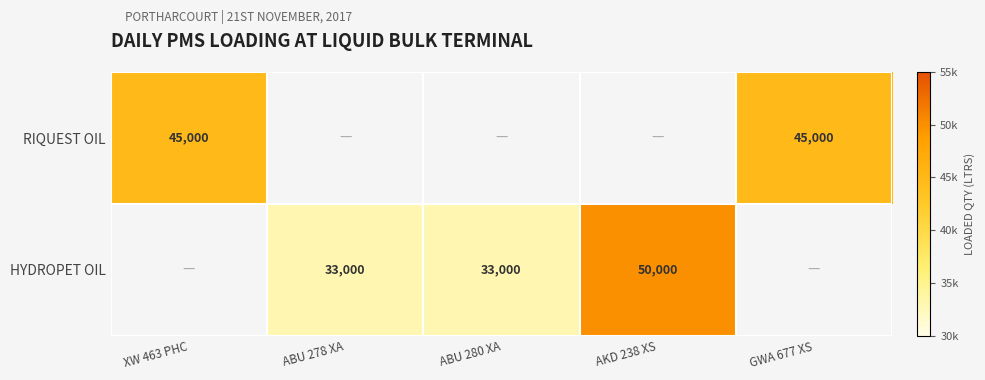

Is it true that RIQUEST OIL equals 22124 at XW 463 PHC?

False